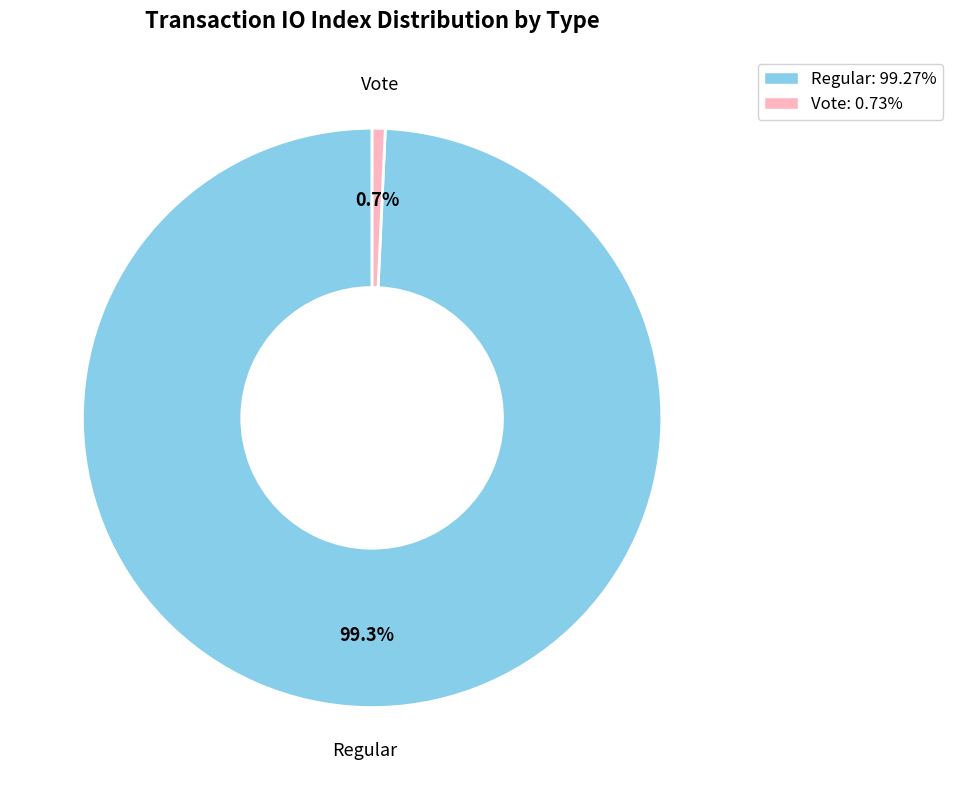

What percentage is the Regular slice, to the nearest percent?

99%